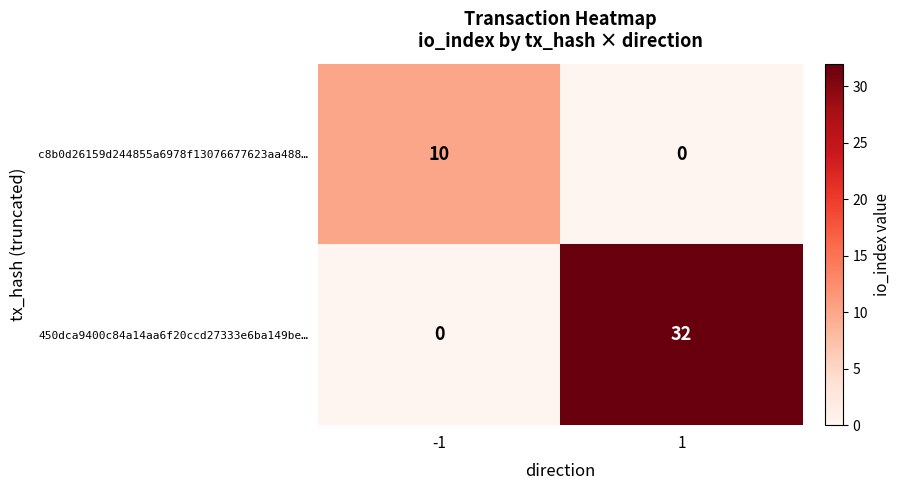

What is the spread (max minus min) of values at 1?

32